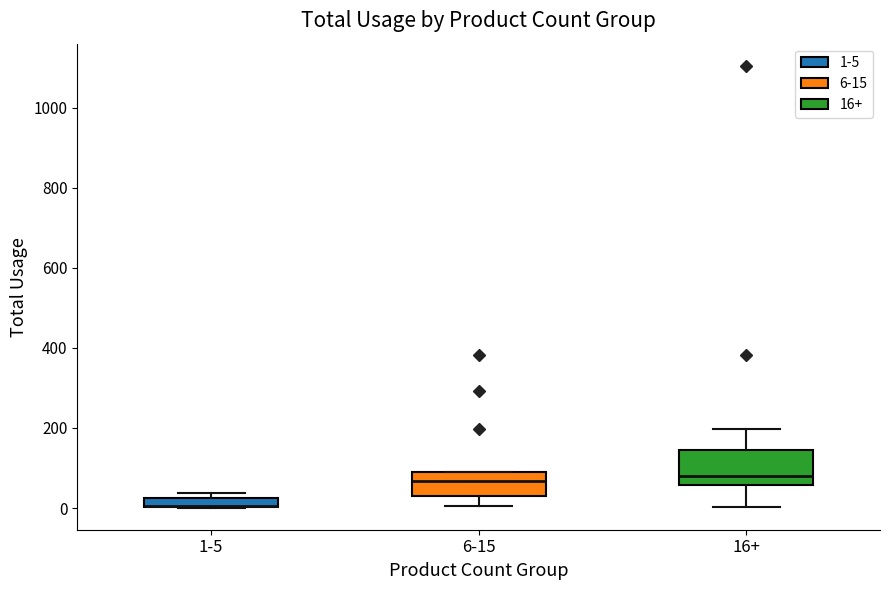

Where is the lower edge of the box for 6-15 on the y-axis? The values are not printed on the chart, so give them approximately, as read against the axis.

20